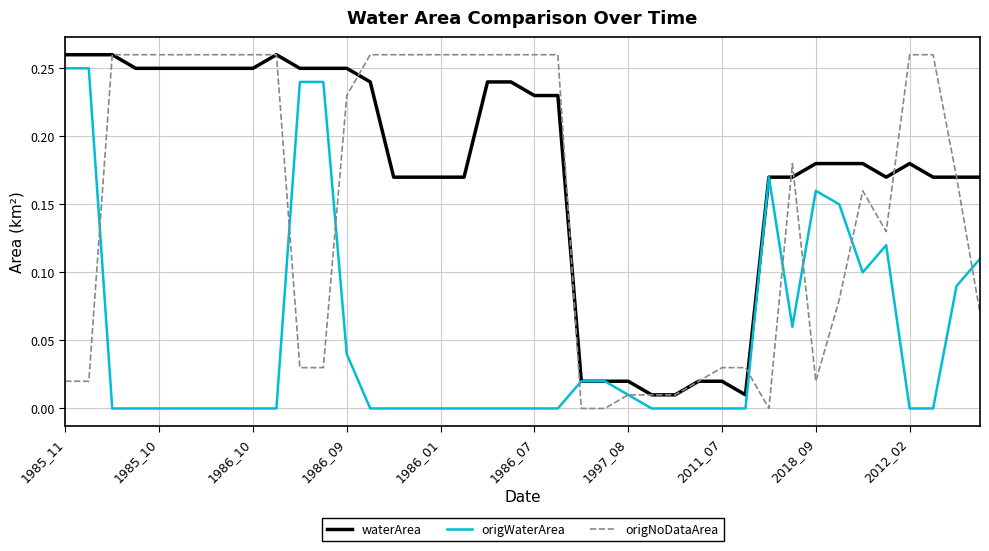

After their last crossing, which series has the higher values: origWaterArea or origNoDataArea?

origWaterArea